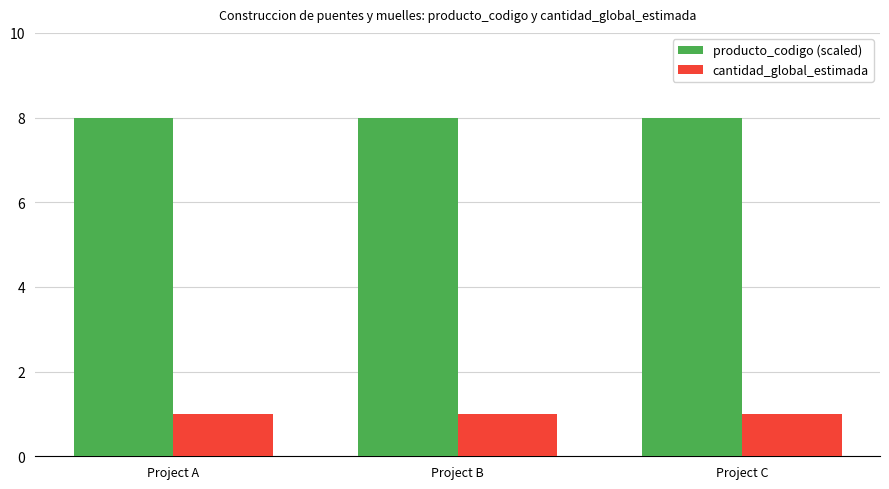

What is the maximum value shown in the chart?

8